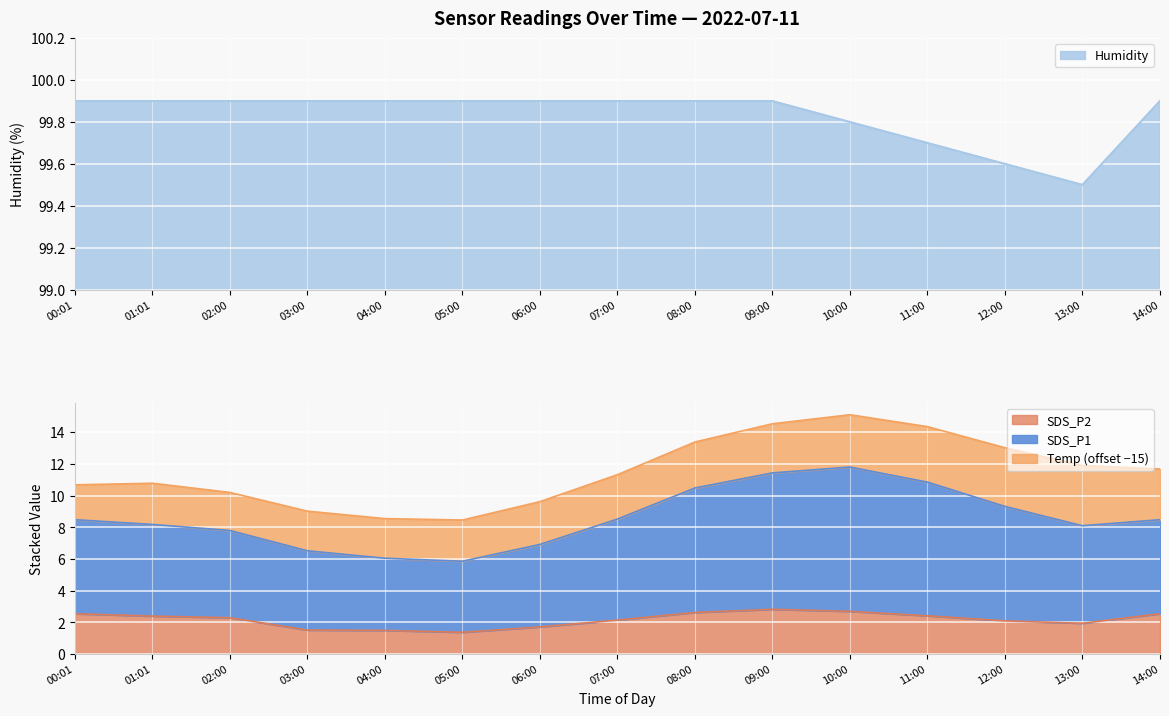

The Humidity series shows 20.7 at 09:00. True or false?

False